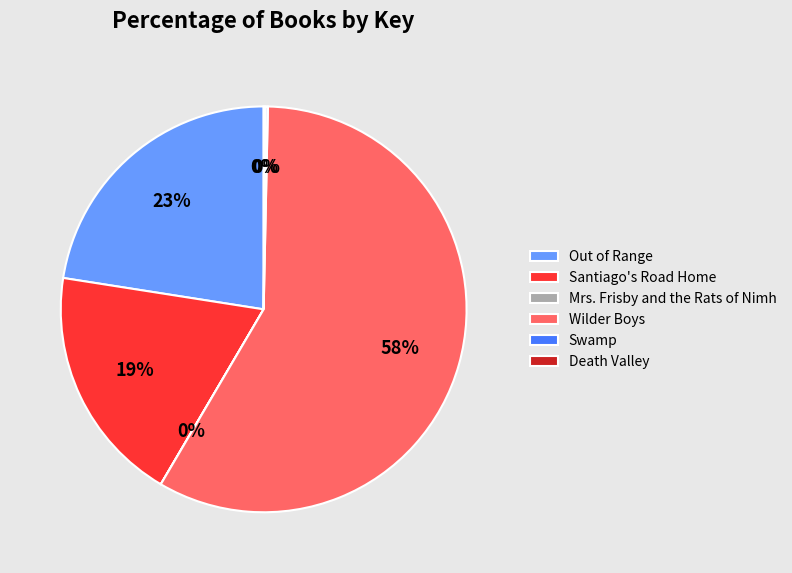

True or false: Out of Range accounts for 23% of the total.

True